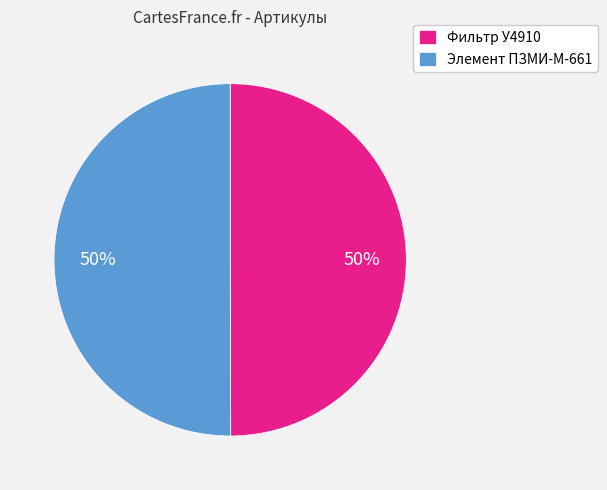

To the nearest percent, what portion does Элемент ПЗМИ-М-661 represent?

50%